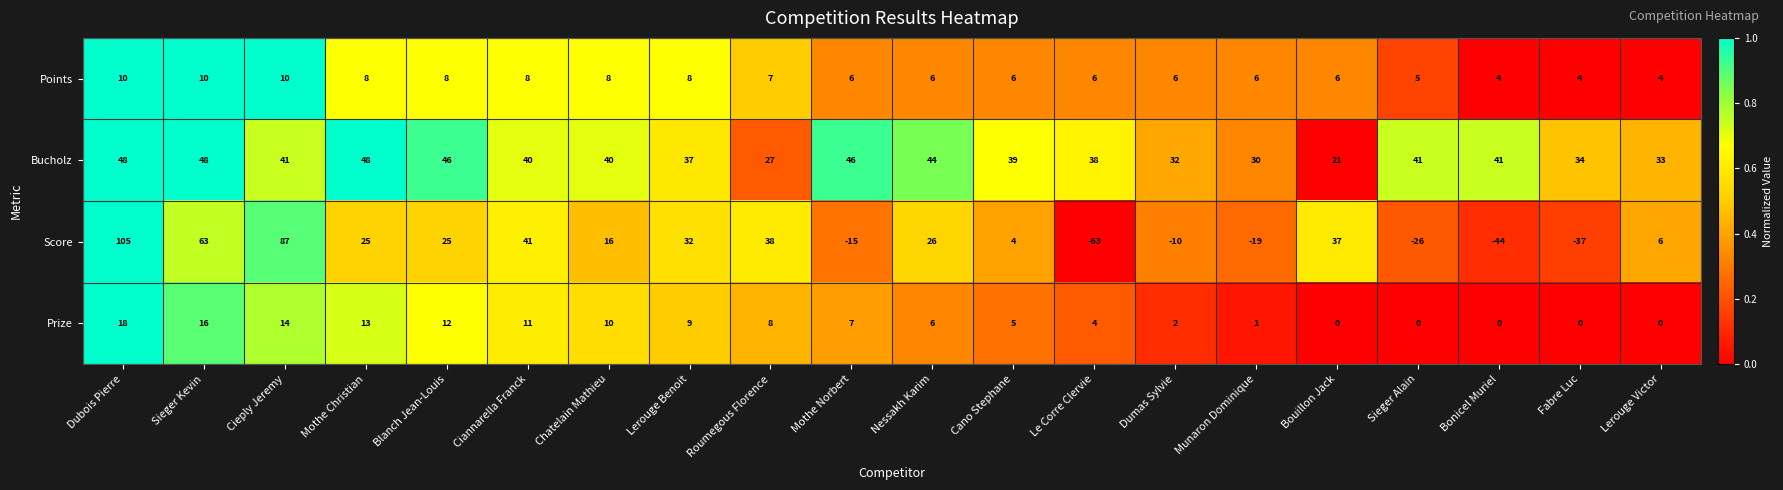

Which series has the largest total across all categories?

Bucholz